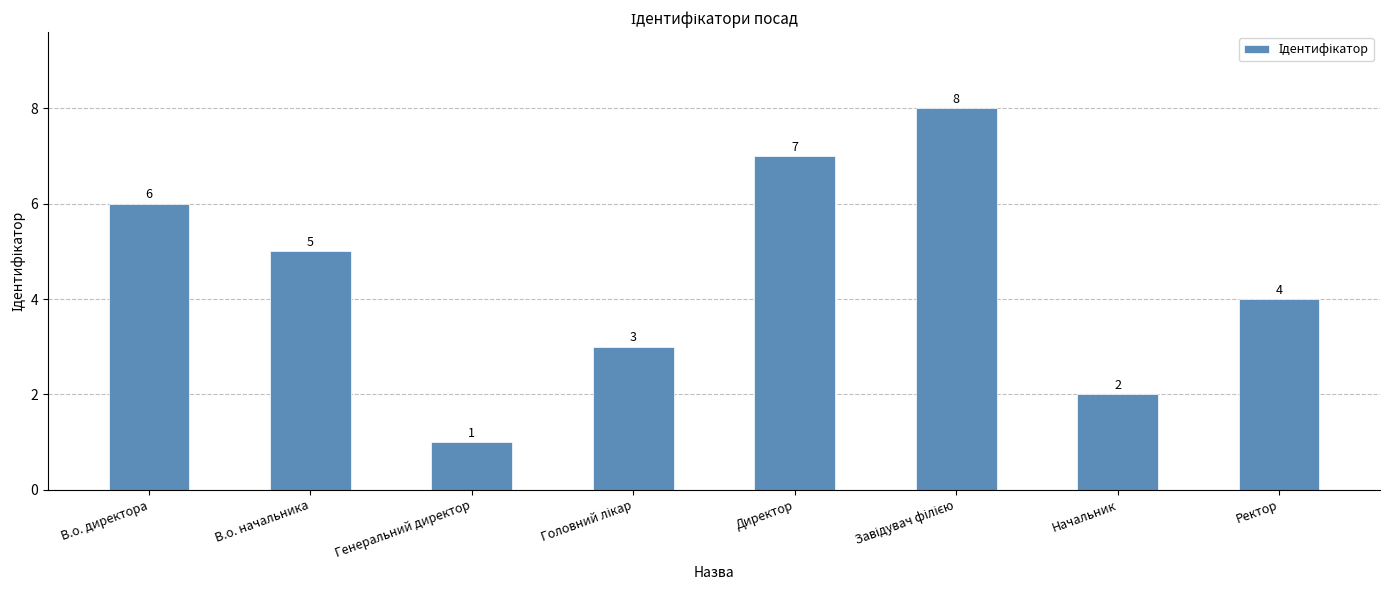

Does the chart contain any negative values?

No